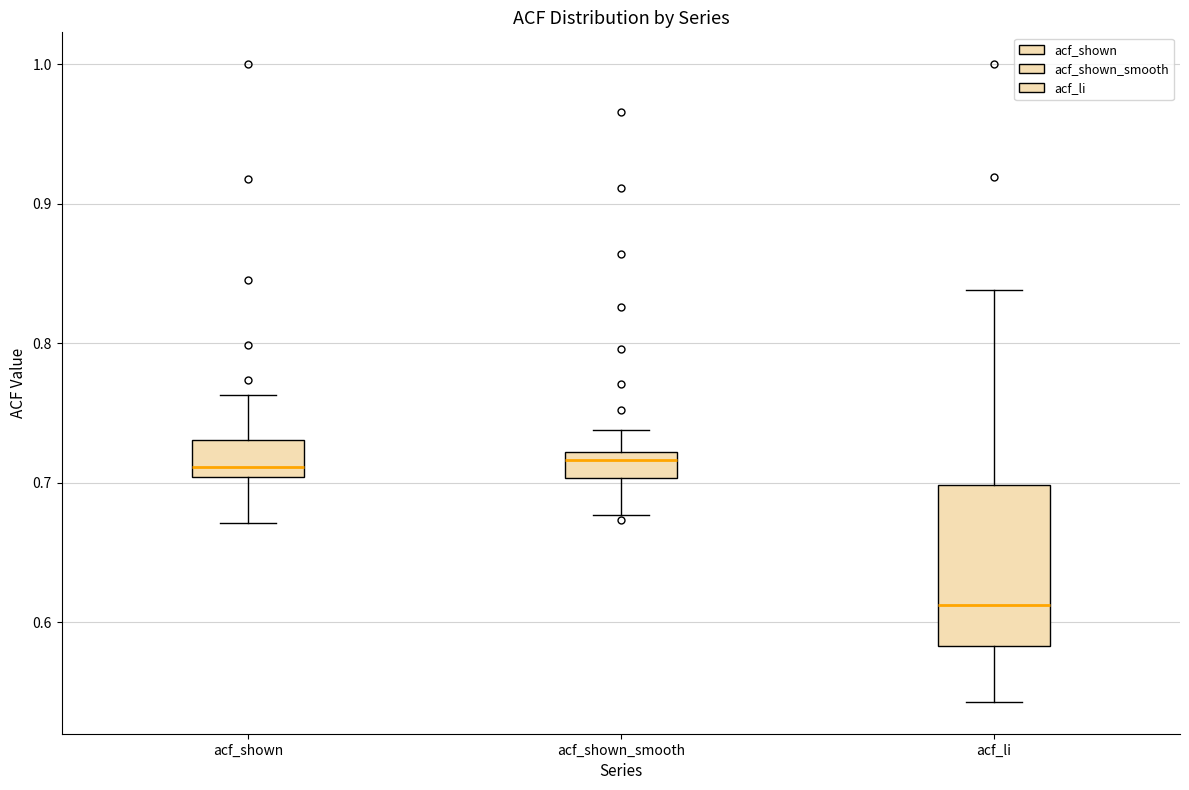

Which box has the lowest median line?

acf_li